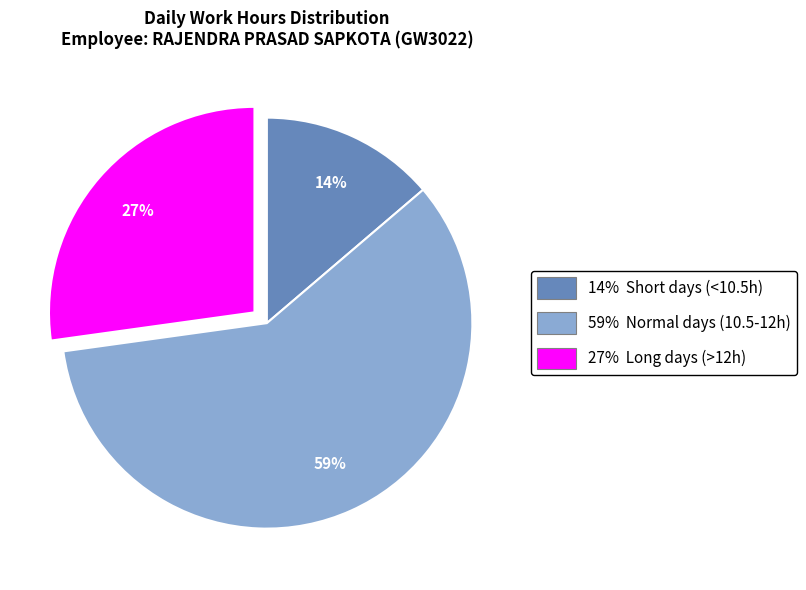

What is the largest slice in the pie chart?

59% Normal days (10.5-12h)